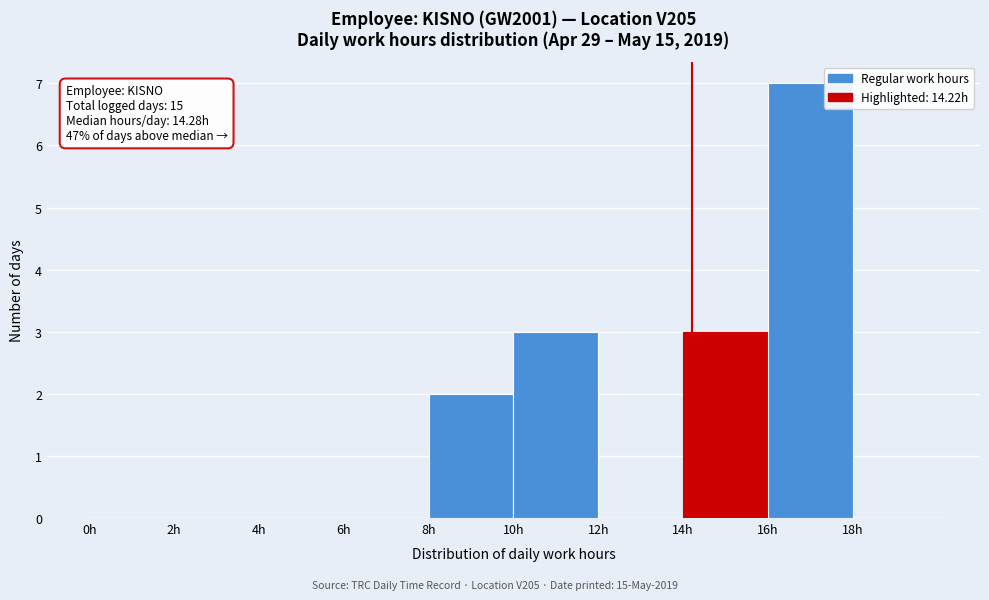

Over which range of the x-axis is the bar tallest?

16 to 18